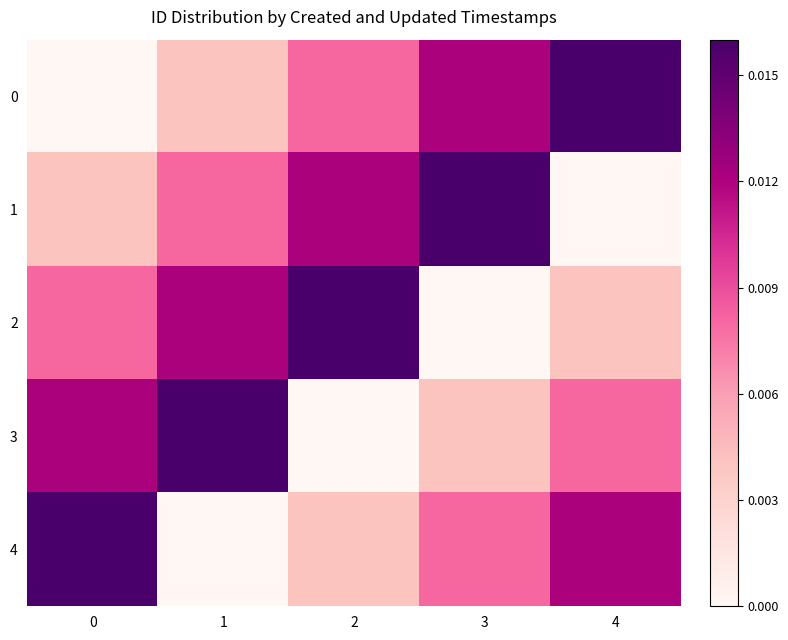

Reading left to right, what are all the values shown in this chart?

0: 0=0.0	1=0.0	2=0.0	3=0.0	4=0.0
1: 0=0.0	1=0.0	2=0.0	3=0.0	4=0.0
2: 0=0.0	1=0.0	2=0.0	3=0.0	4=0.0
3: 0=0.0	1=0.0	2=0.0	3=0.0	4=0.0
4: 0=0.0	1=0.0	2=0.0	3=0.0	4=0.0